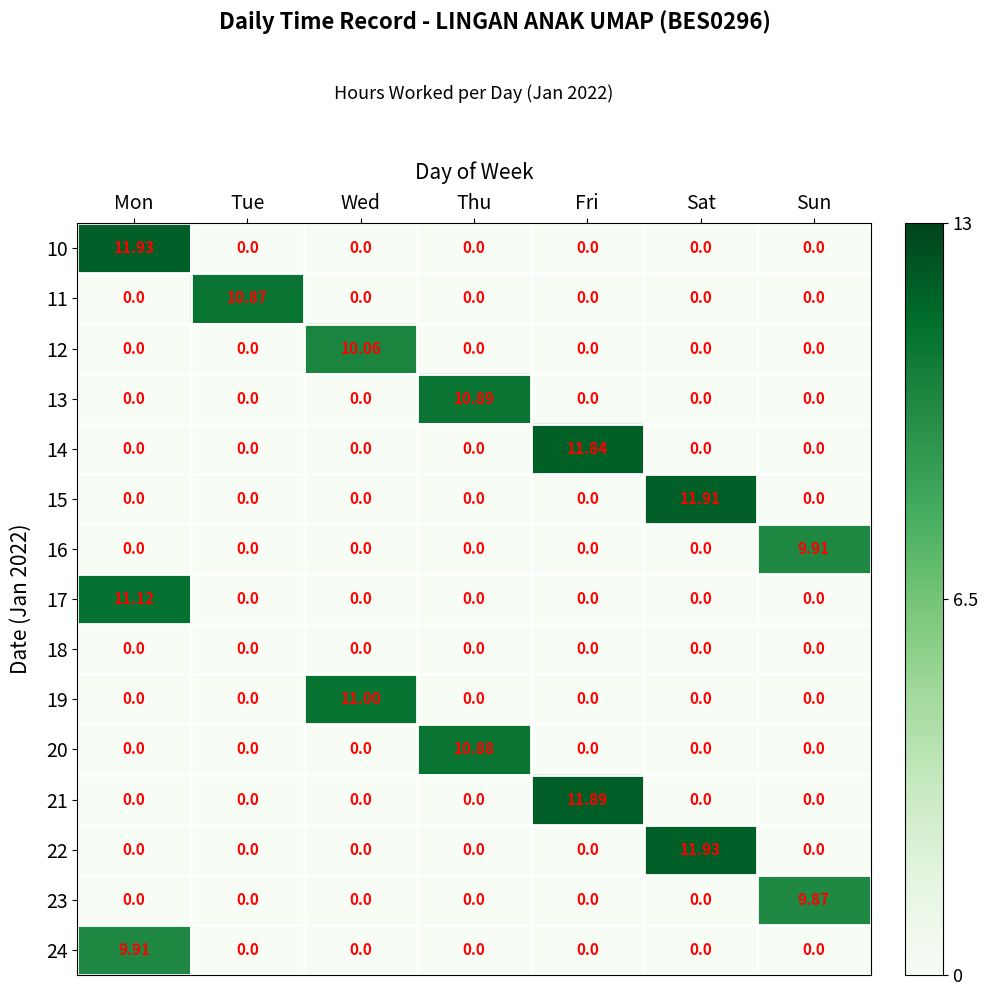

What is the difference between the highest and lowest values at Sat?

11.9